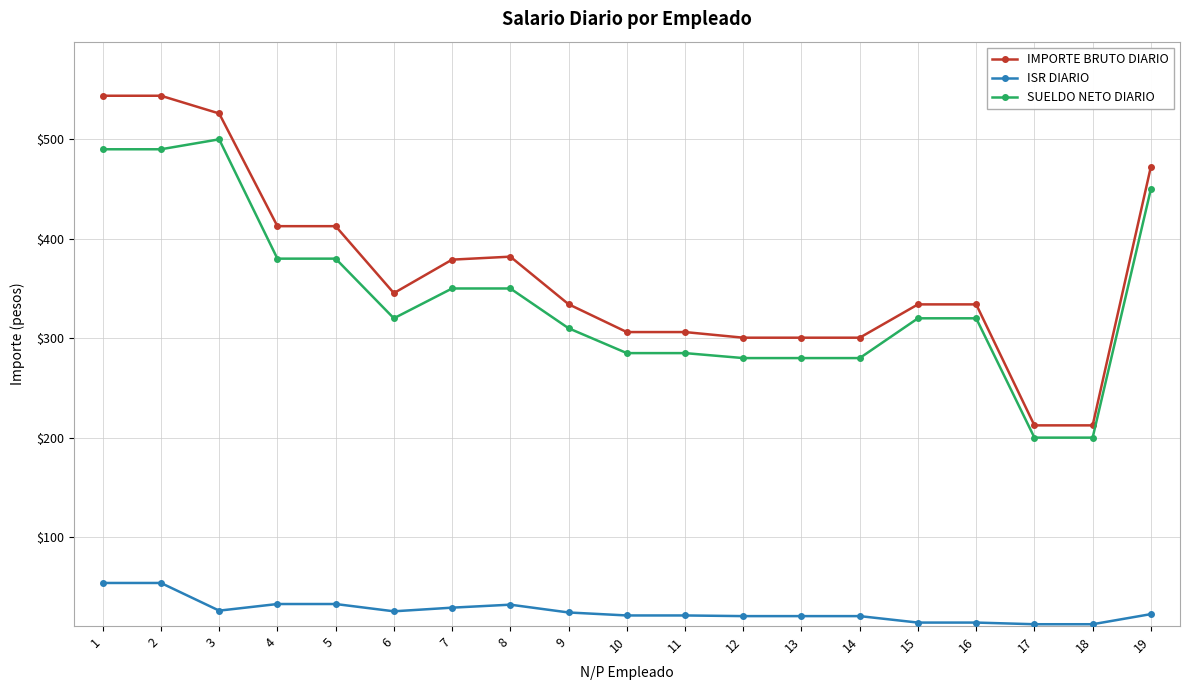

True or false: IMPORTE BRUTO DIARIO and SUELDO NETO DIARIO cross at least once.

False